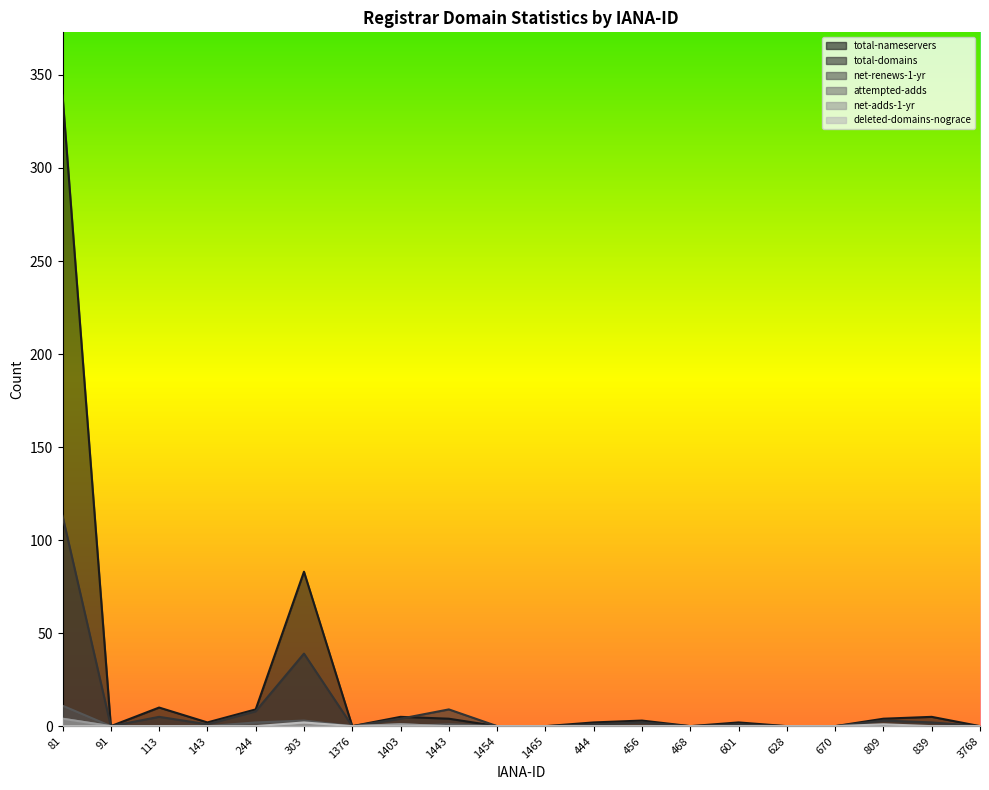

At which label does total-domains reach its peak?

81